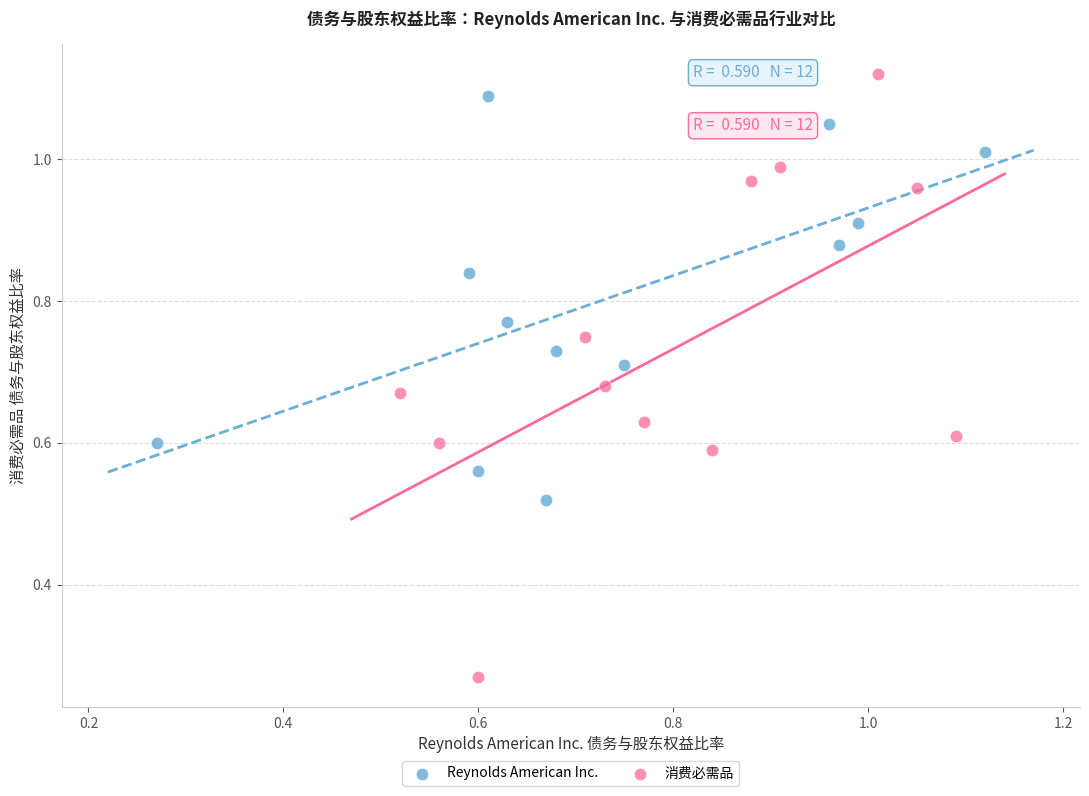

Which series has the largest Y range (max minus min)?

消费必需品